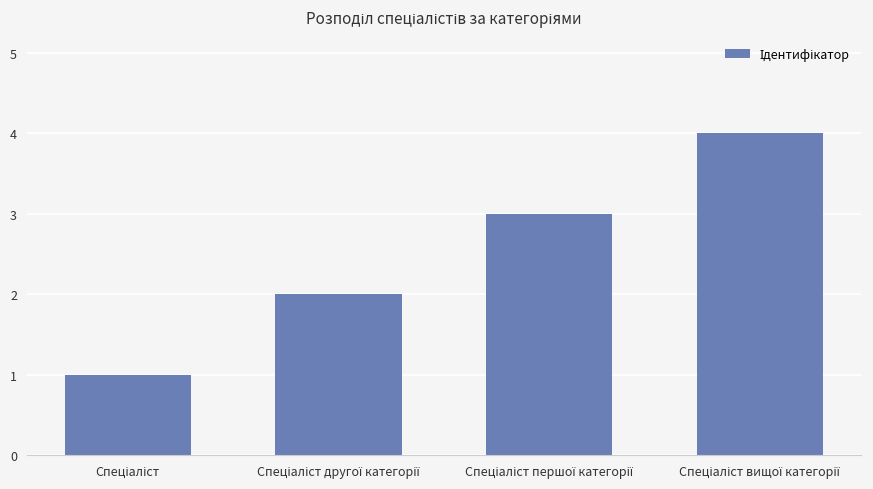

What is the maximum value shown in the chart?

4